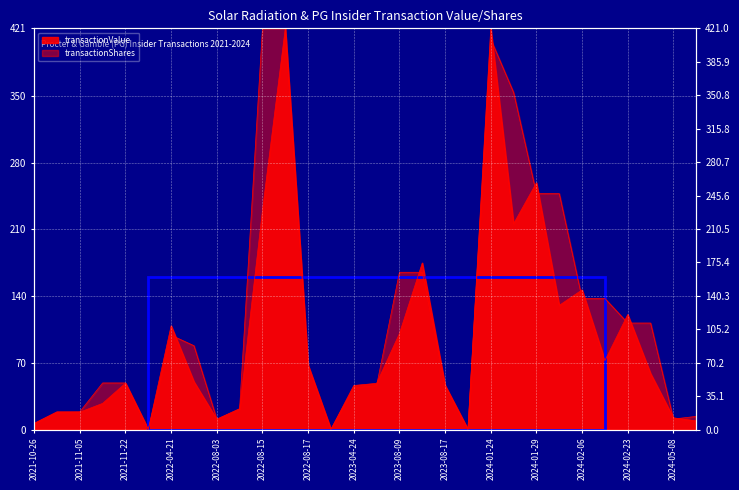

True or false: transactionShares has a value of 25.8 at 2021-11-22.

False